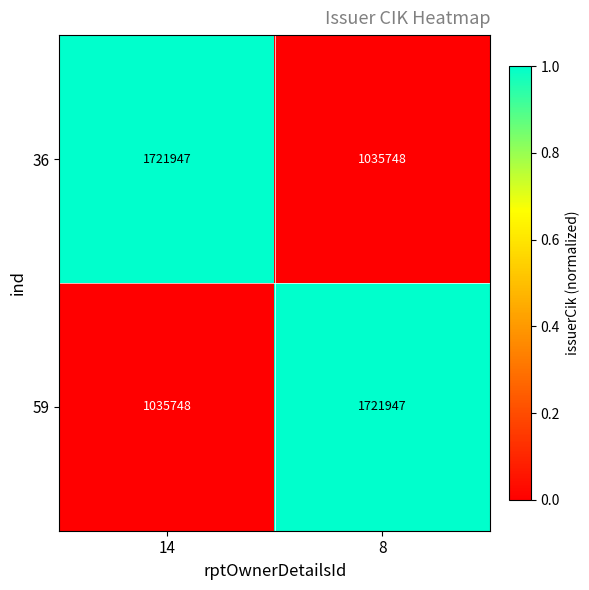

At 14, list the series in order from largest to smallest.

36, 59